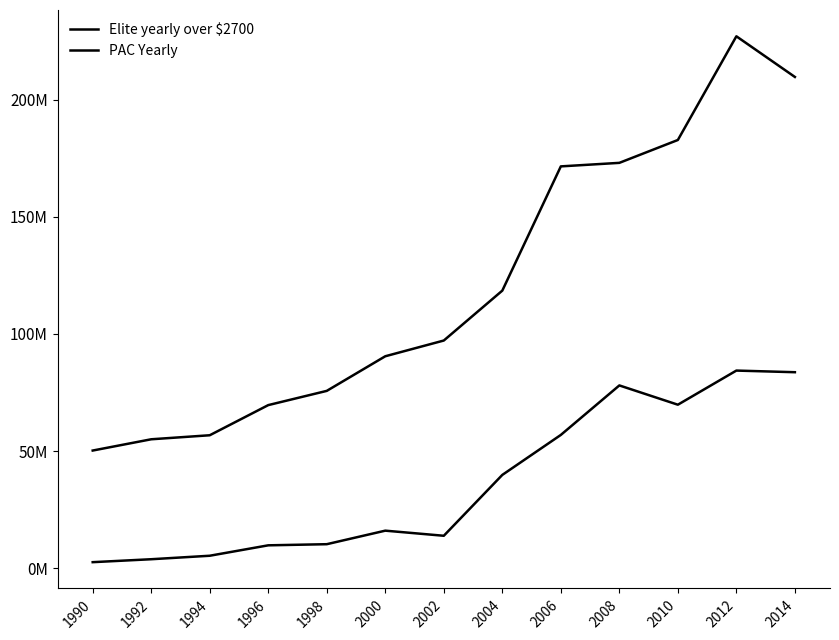

Does the chart have visible grid lines?

No